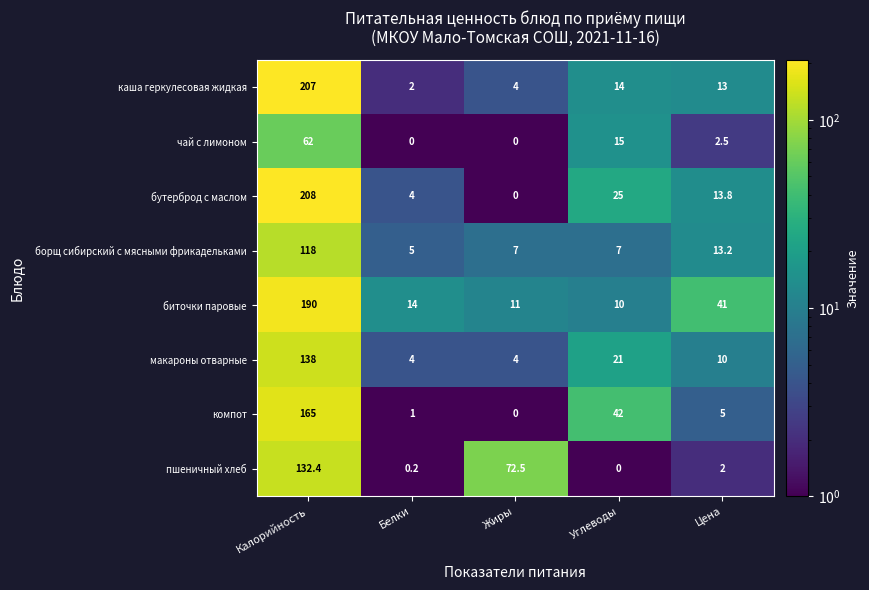

The value of биточки паровые at Цена is 41.0. True or false?

True